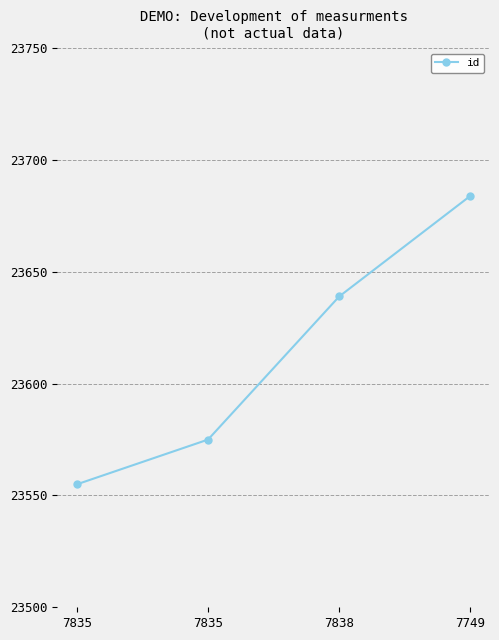

Does the chart have visible grid lines?

Yes